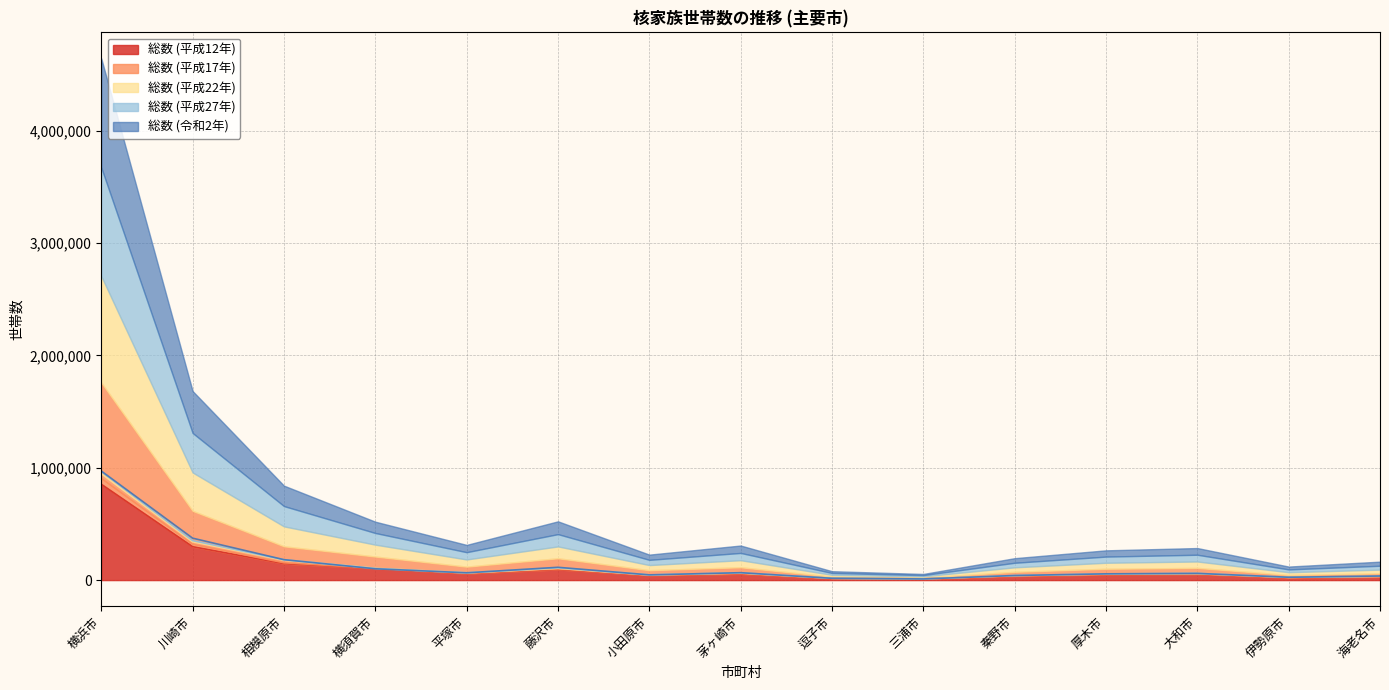

True or false: 総数 (平成17年) has more than 1 interior local peaks.

True